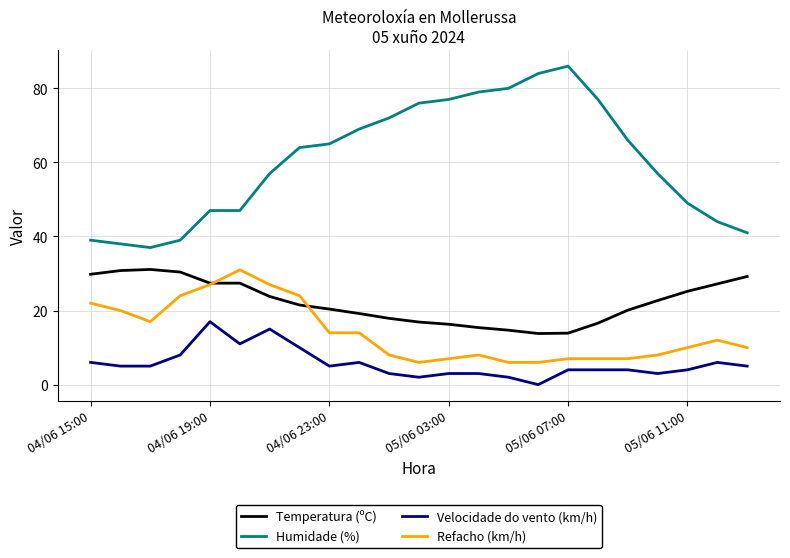

Rank the series by their average value, from highest to lowest.

Humidade (%), Temperatura (ºC), Refacho (km/h), Velocidade do vento (km/h)